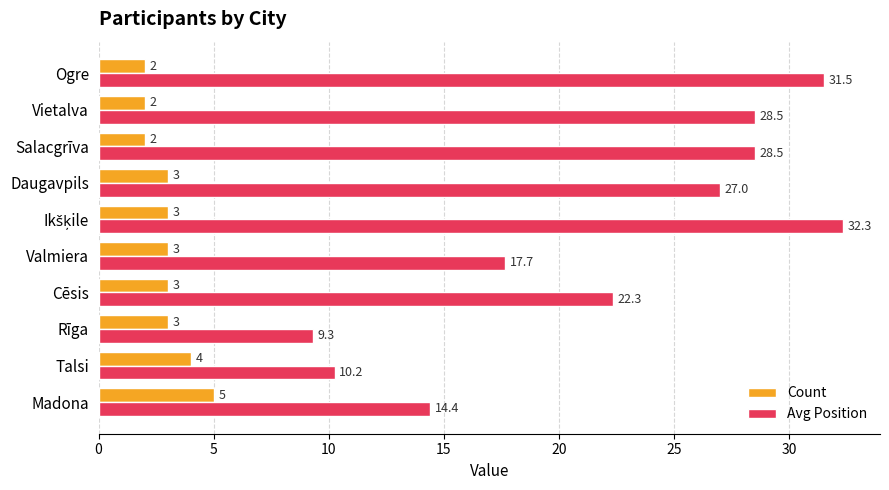

Is it true that Avg Position equals 44.4 at Daugavpils?

False